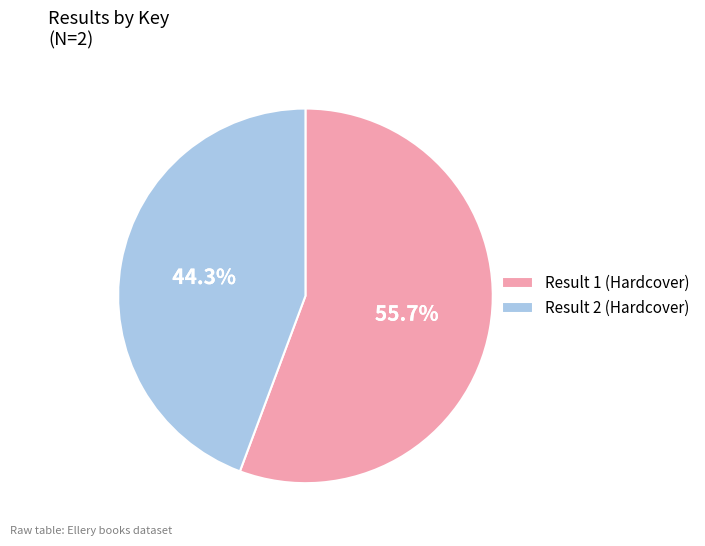

Rank the categories by value from highest to lowest.

Result 1 (Hardcover), Result 2 (Hardcover)